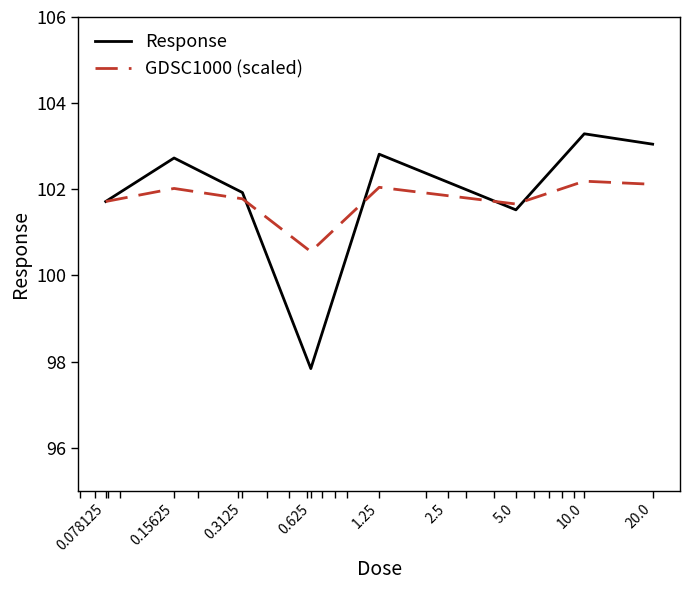

List the series in order of their peak value, highest first.

Response, GDSC1000 (scaled)